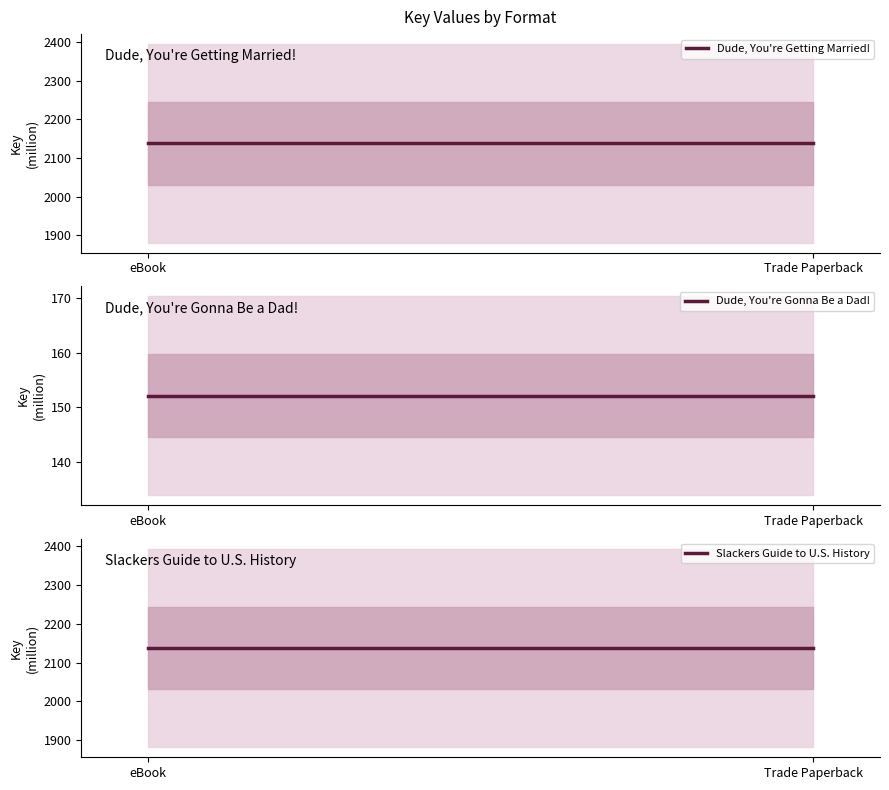

Count the number of data series in this chart.

3